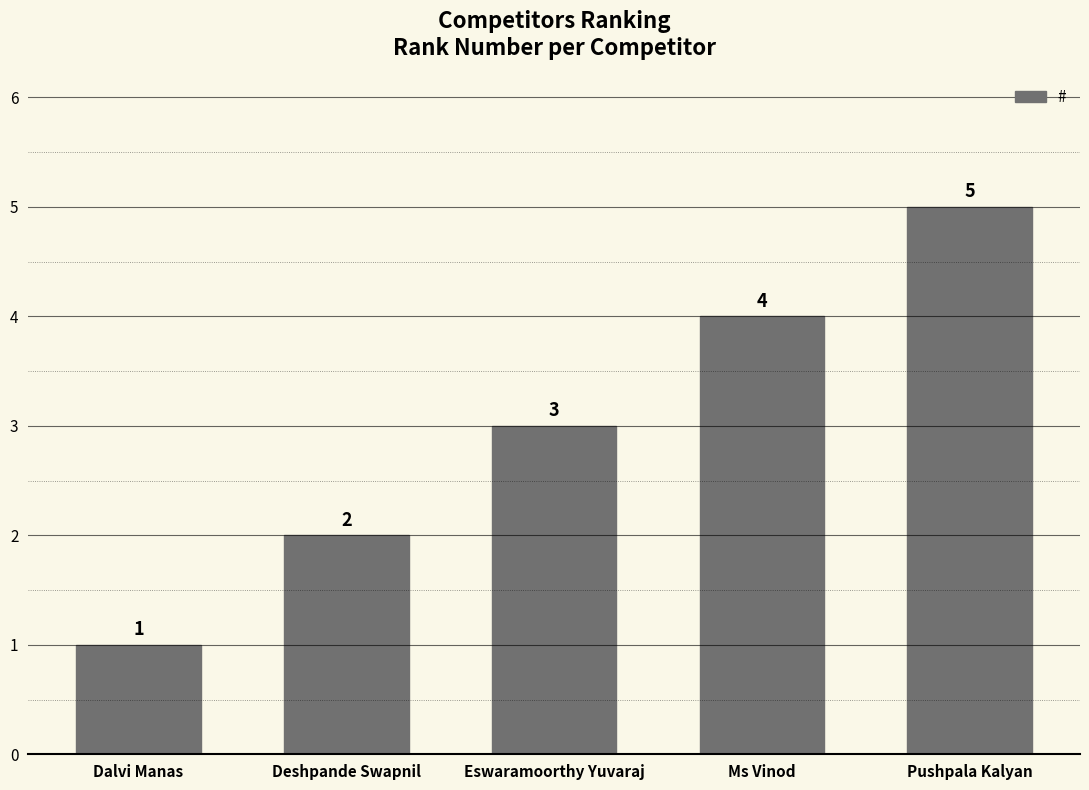

What is the label of the 3rd bar from the right?

Eswaramoorthy Yuvaraj